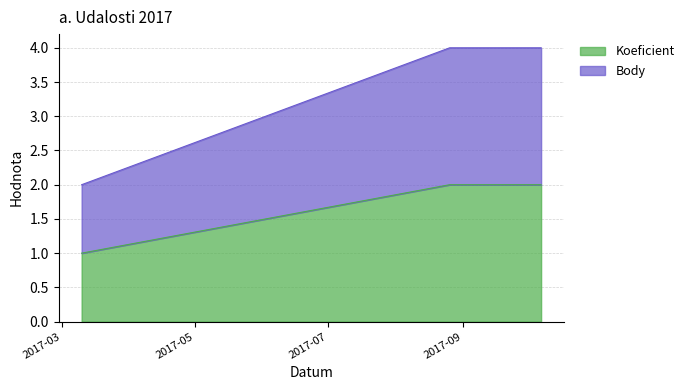

How many series are shown in this chart?

2